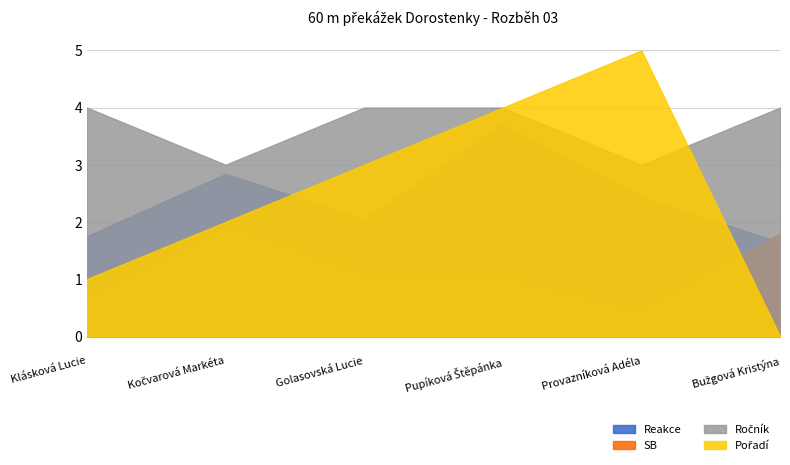

At which category is the sum across all series the highest?

Pupíková Štěpánka